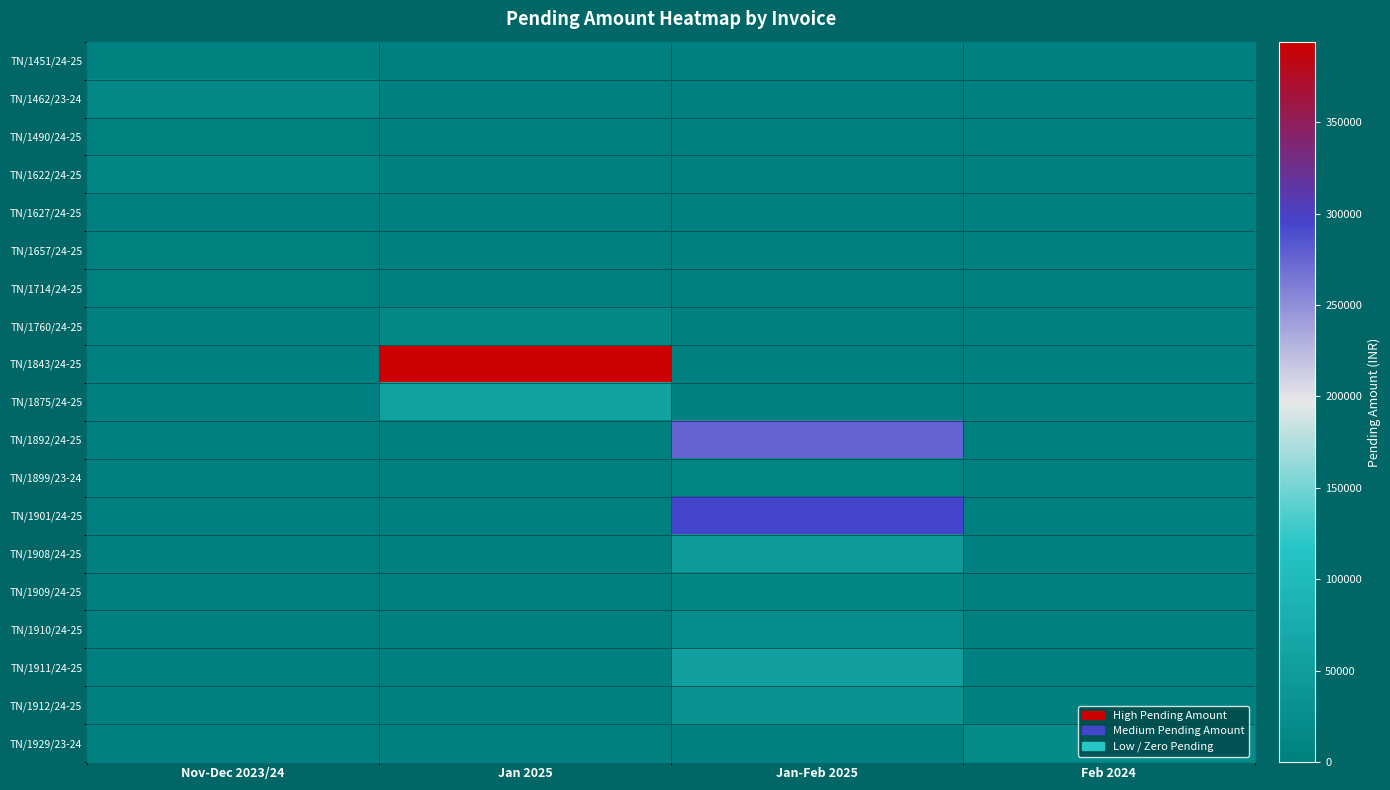

How many data points does each series have?

4